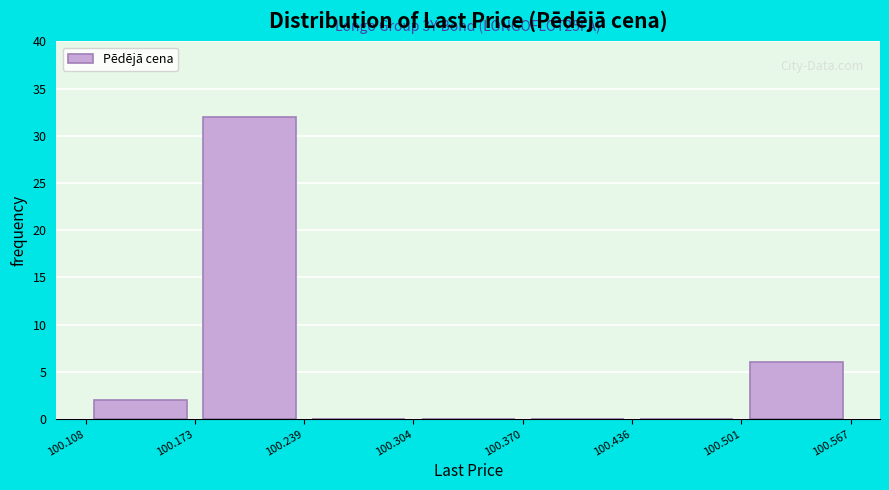

Over which range of the x-axis is the bar tallest?

100.173 to 100.239